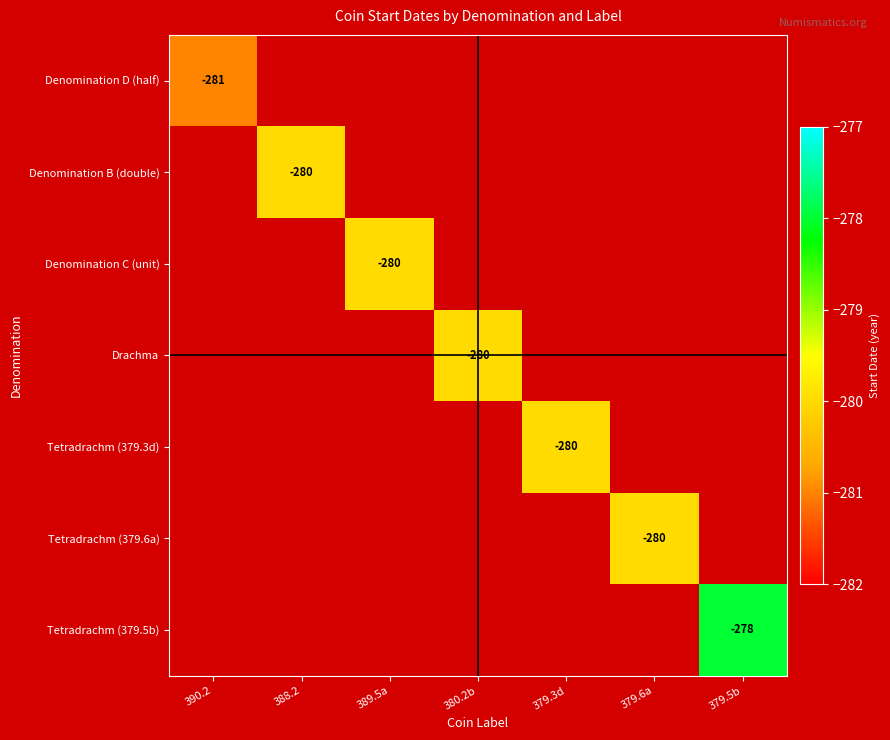

At which category does the chart reach its peak across all series?

379.5b